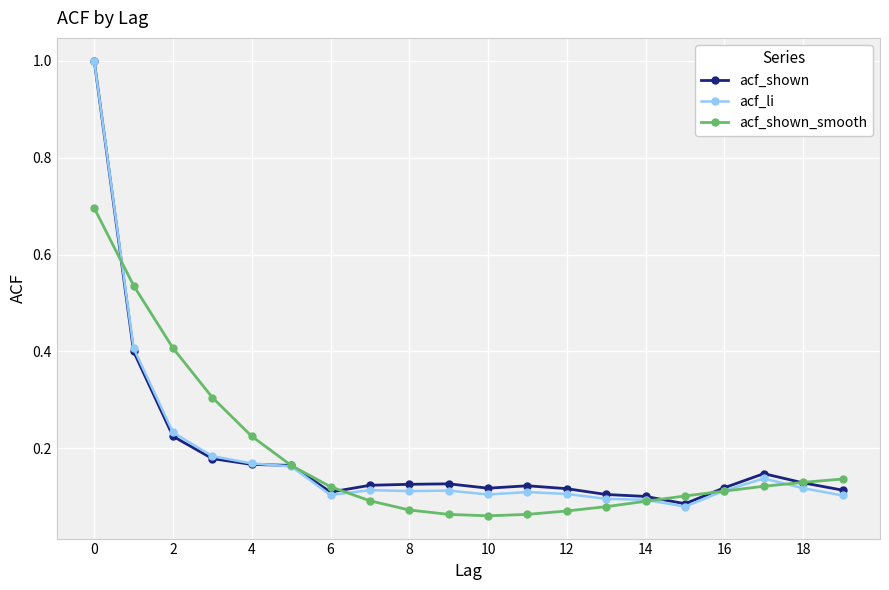

Which series has the largest range (max minus min)?

acf_li